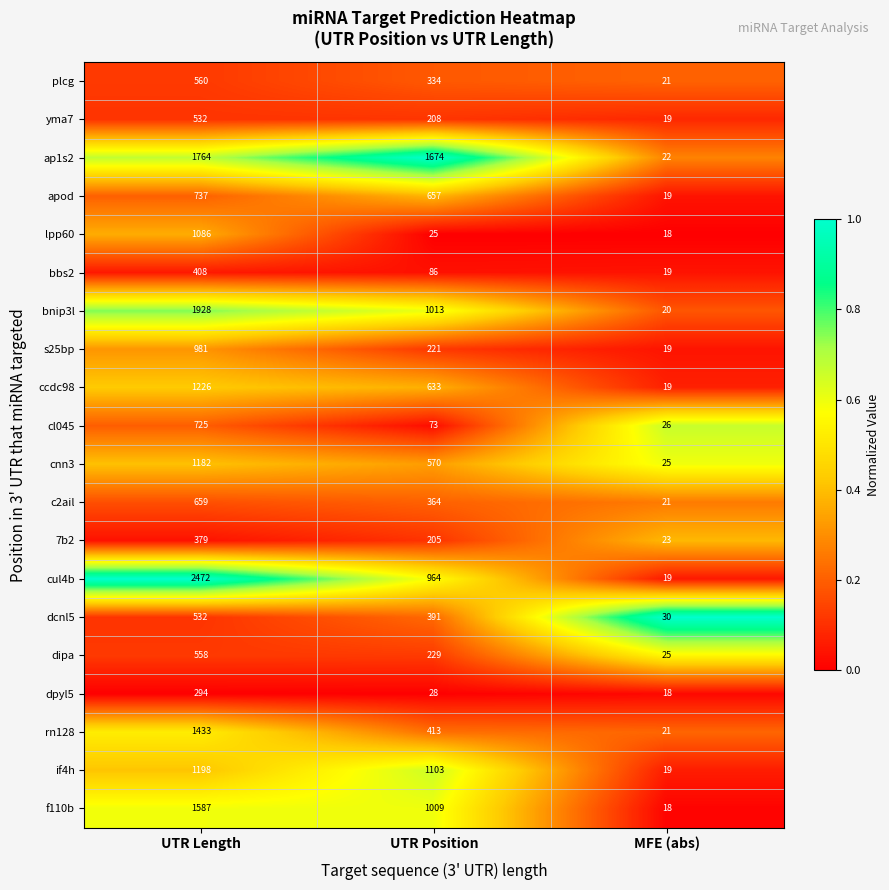

Between UTR Length and UTR Position, which series saw the biggest shift?

cul4b